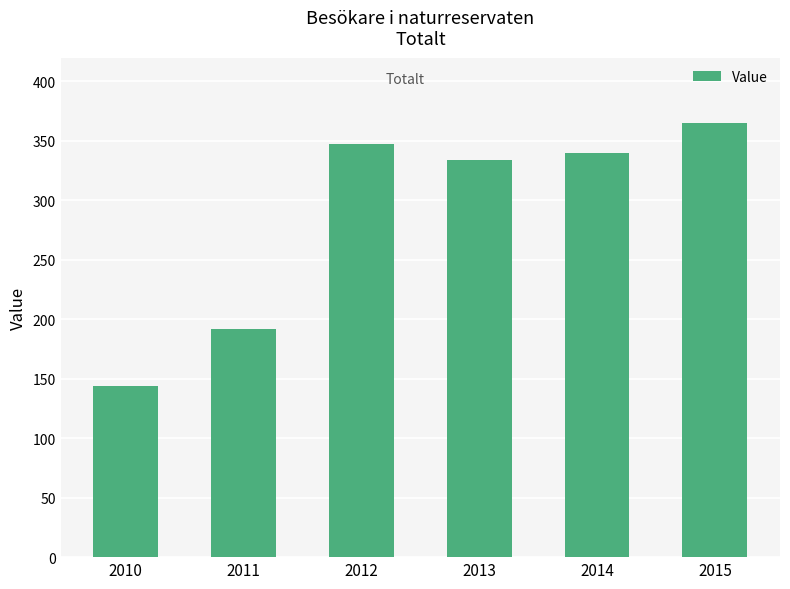

What is the smallest value displayed?

144